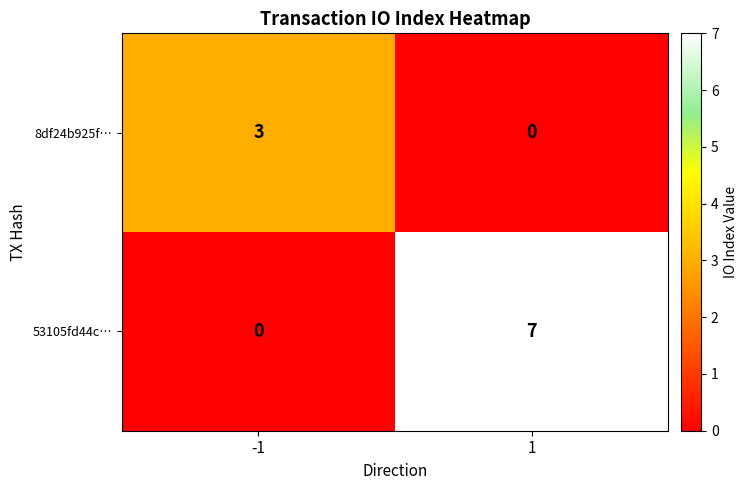

How many data points does each series have?

2